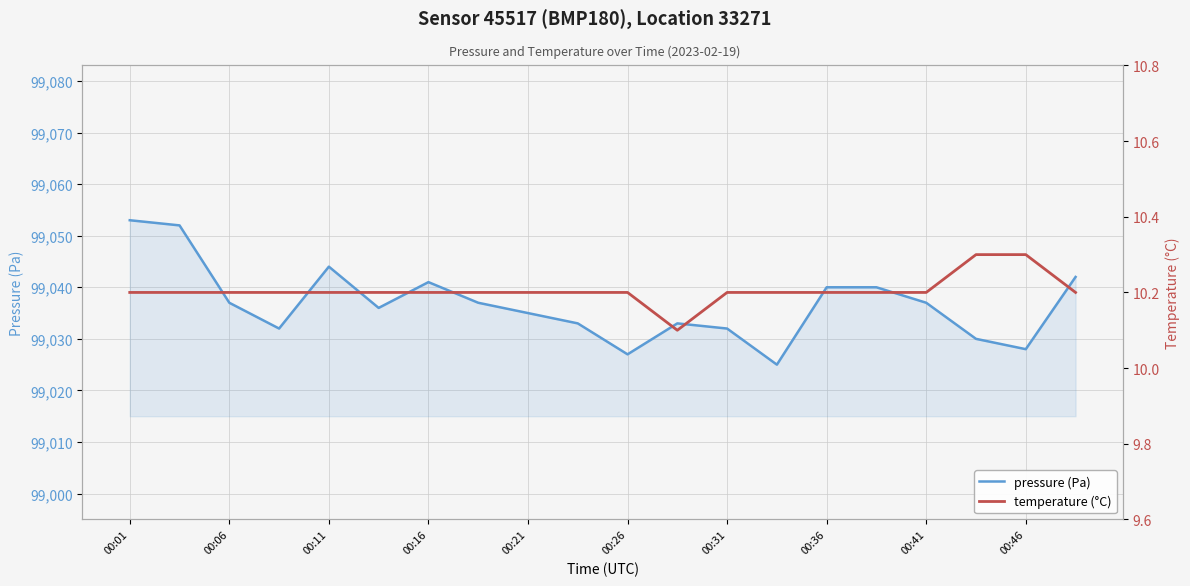

What is the maximum value for pressure (Pa)?

99053